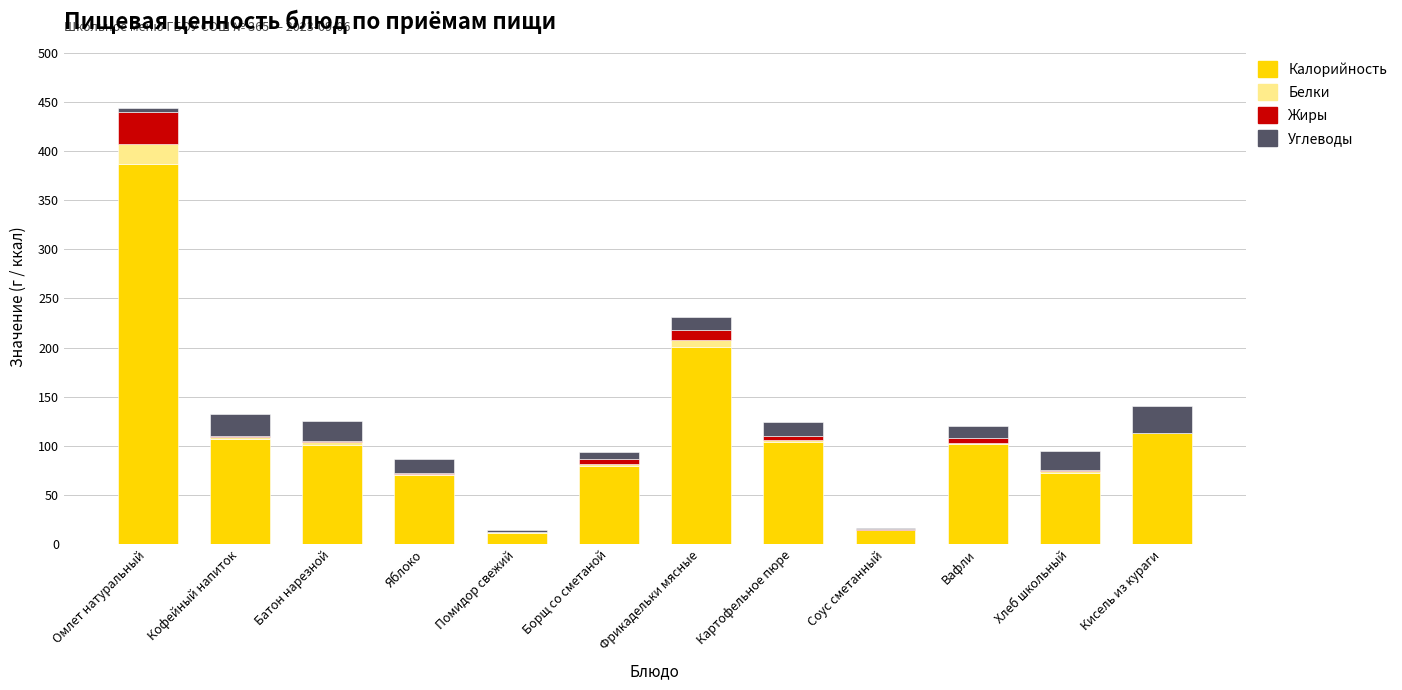

The value of Калорийность at Борщ со сметаной is 17. True or false?

False